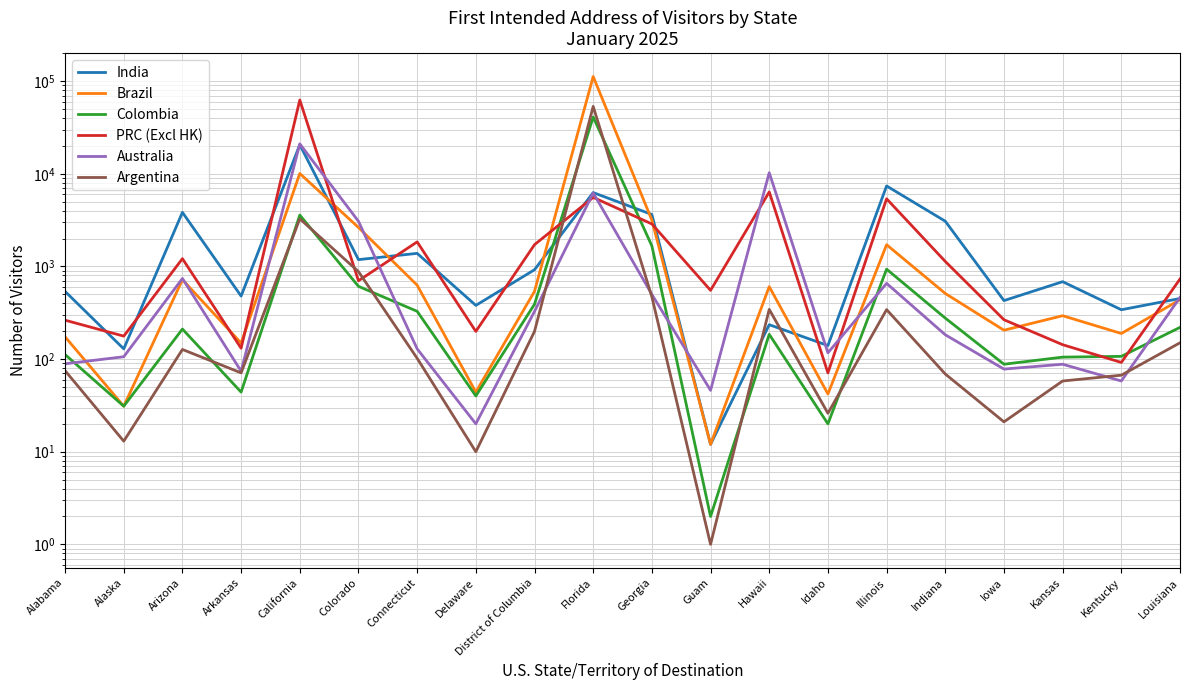

After their last crossing, which series has the higher values: Brazil or India?

India